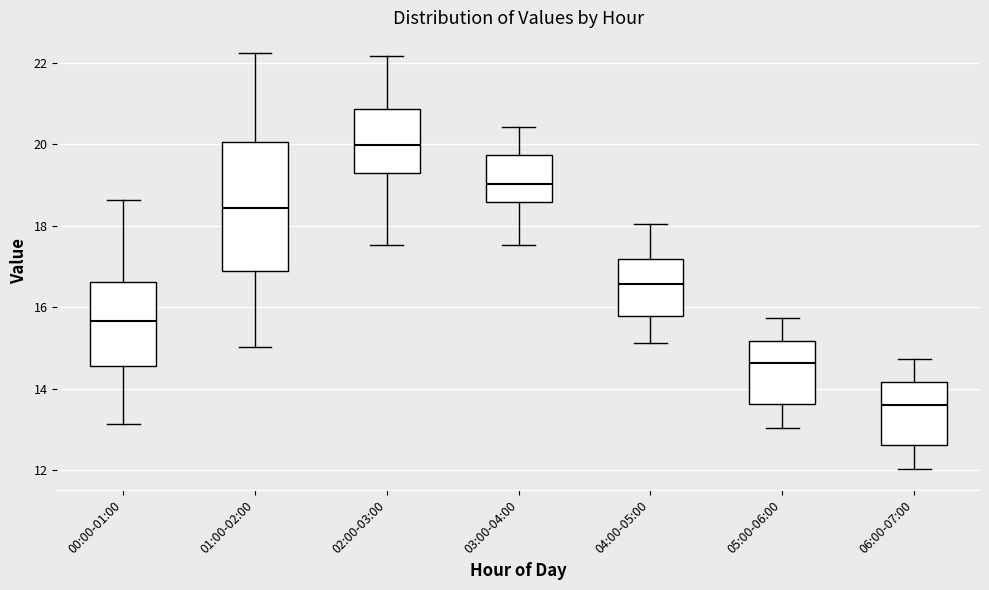

Where does the lower whisker of the box for 05:00-06:00 end on the y-axis? The values are not printed on the chart, so give them approximately, as read against the axis.

13.0